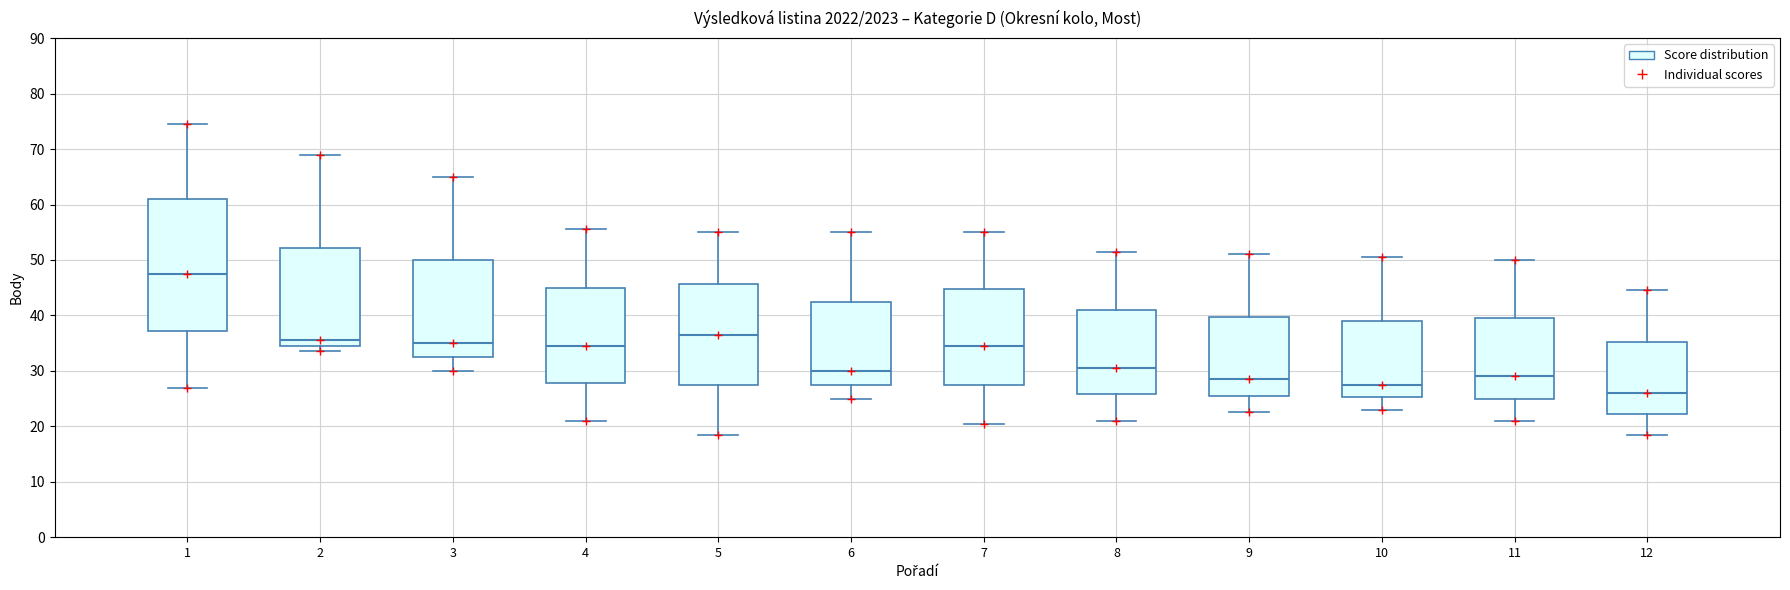

Comparing the boxes themselves (not the whiskers), which one is the tallest?

1